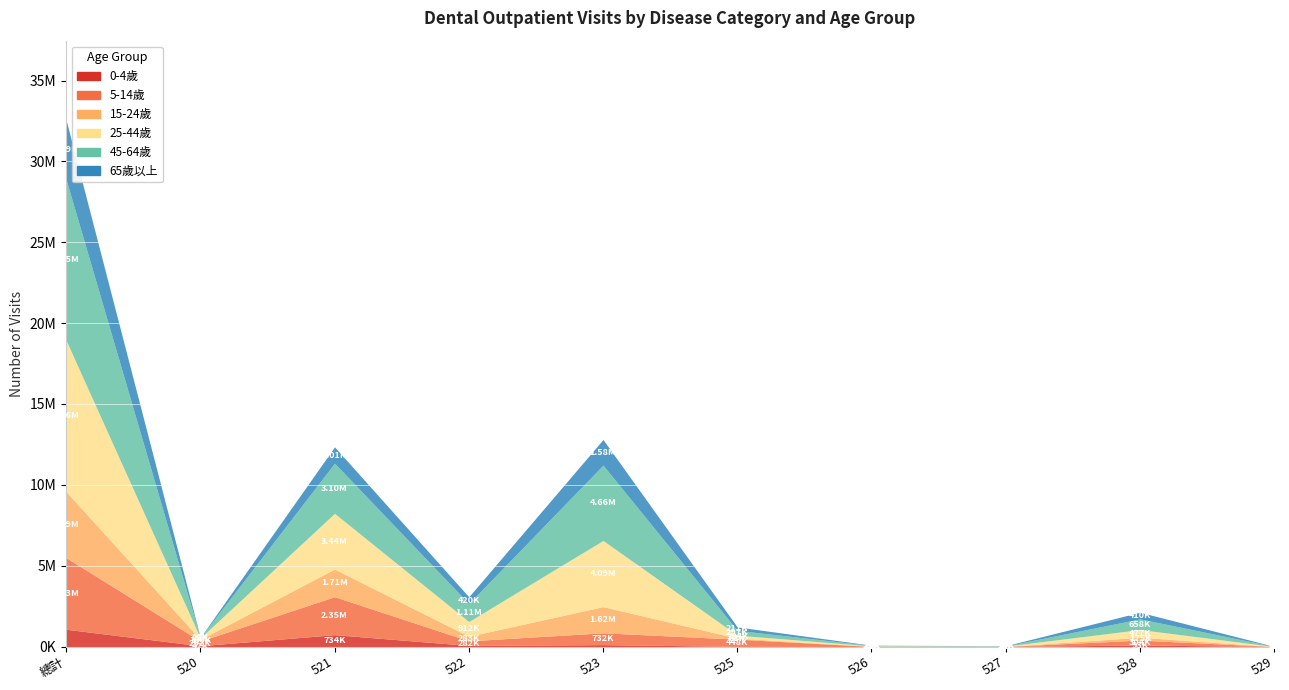

At which label does 15-24歲 first exceed 175550?

總計